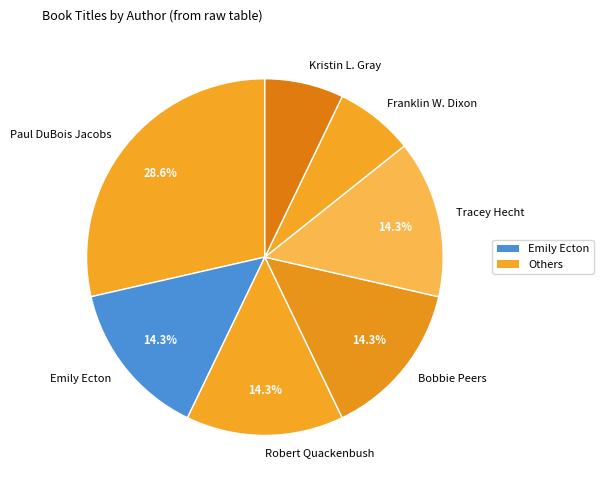

How many segments does this pie chart have?

7